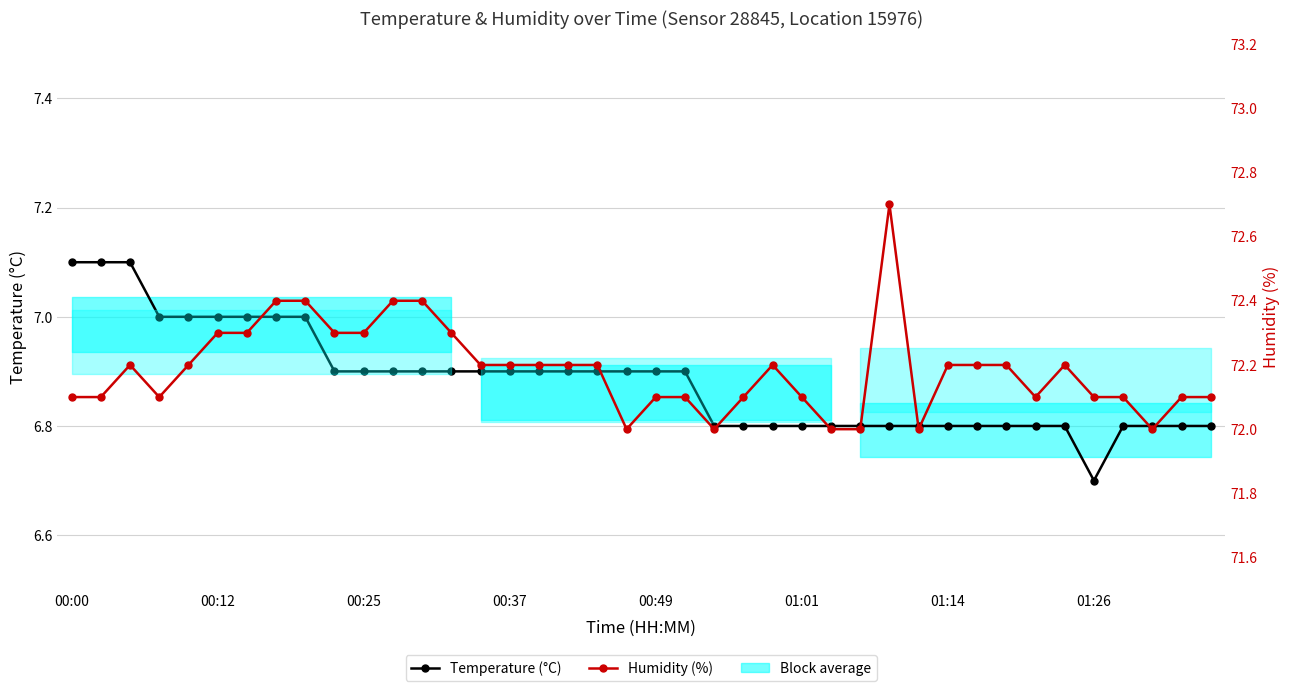

Reading left to right, what are all the values shown in this chart?

Temperature (°C): 7.1	7.1	7.1	7.0	7.0	7.0	7.0	7.0	7.0	6.9	6.9	6.9	6.9	6.9	6.9	6.9	6.9	6.9	6.9	6.9	6.9	6.9	6.8	6.8	6.8	6.8	6.8	6.8	6.8	6.8	6.8	6.8	6.8	6.8	6.8	6.7	6.8	6.8	6.8	6.8
Humidity (%): 72.1	72.1	72.2	72.1	72.2	72.3	72.3	72.4	72.4	72.3	72.3	72.4	72.4	72.3	72.2	72.2	72.2	72.2	72.2	72.0	72.1	72.1	72.0	72.1	72.2	72.1	72.0	72.0	72.7	72.0	72.2	72.2	72.2	72.1	72.2	72.1	72.1	72.0	72.1	72.1